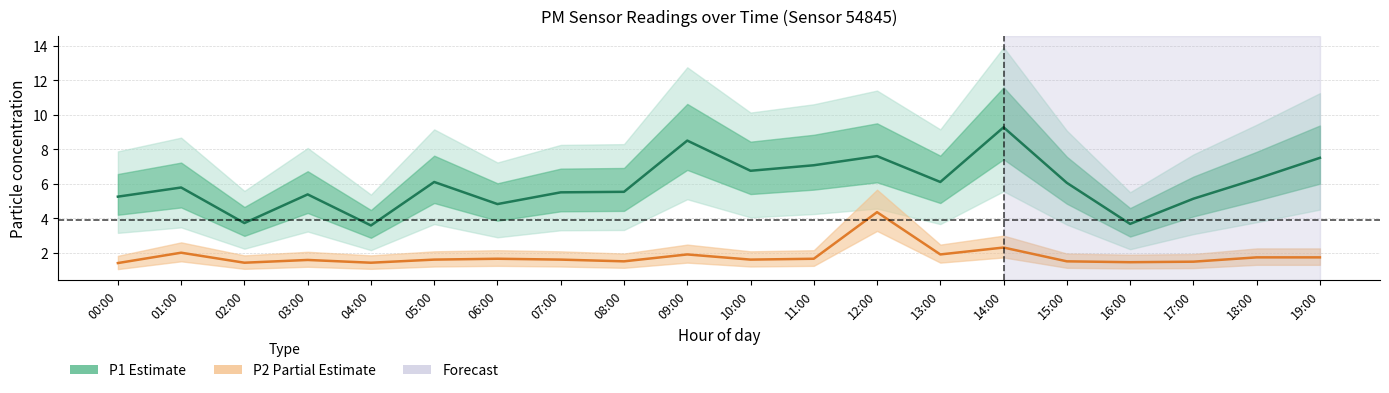

Does the chart have visible grid lines?

Yes